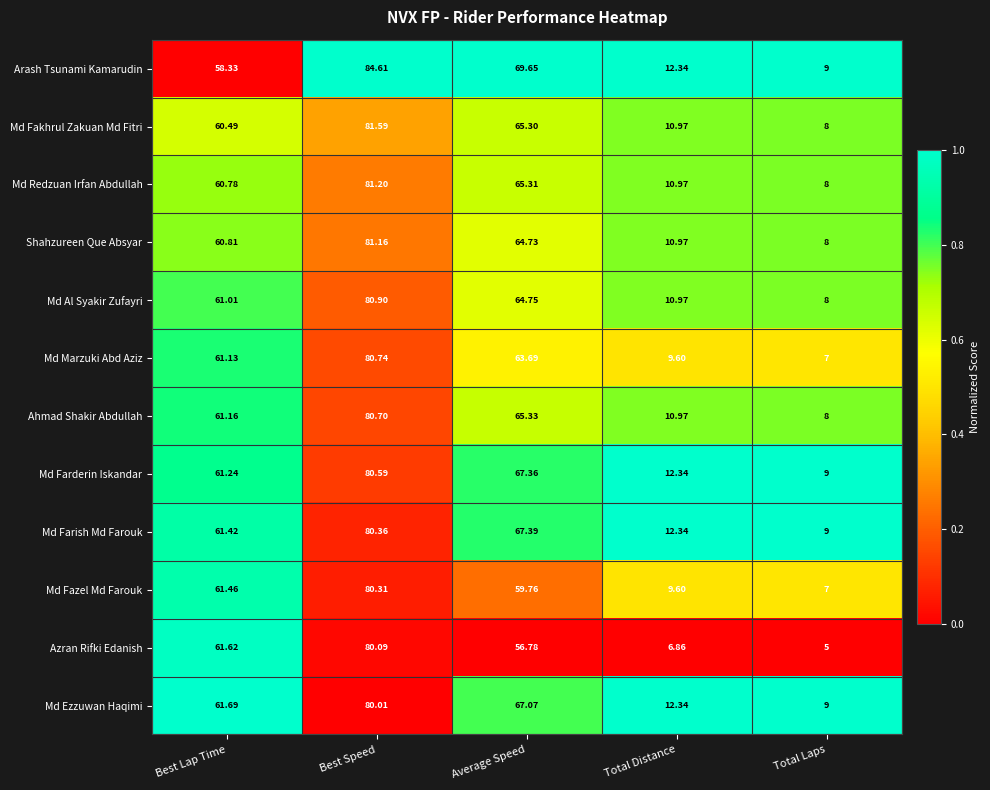

Rank the categories by Ahmad Shakir Abdullah value from lowest to highest.

Total Laps, Total Distance, Best Lap Time, Average Speed, Best Speed